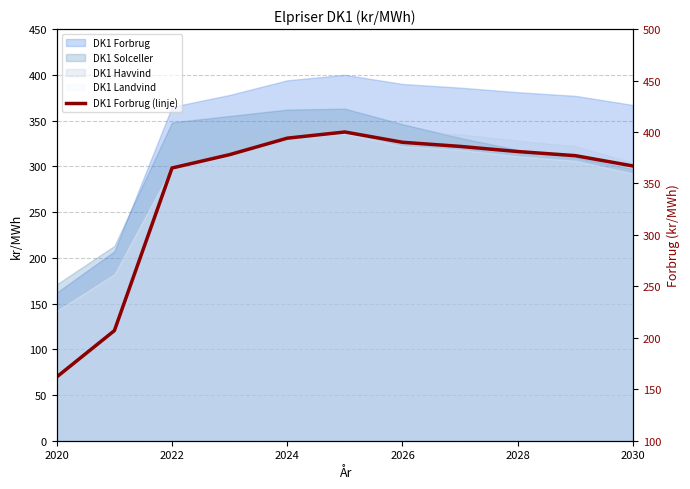

What is the minimum value shown in the chart?

162